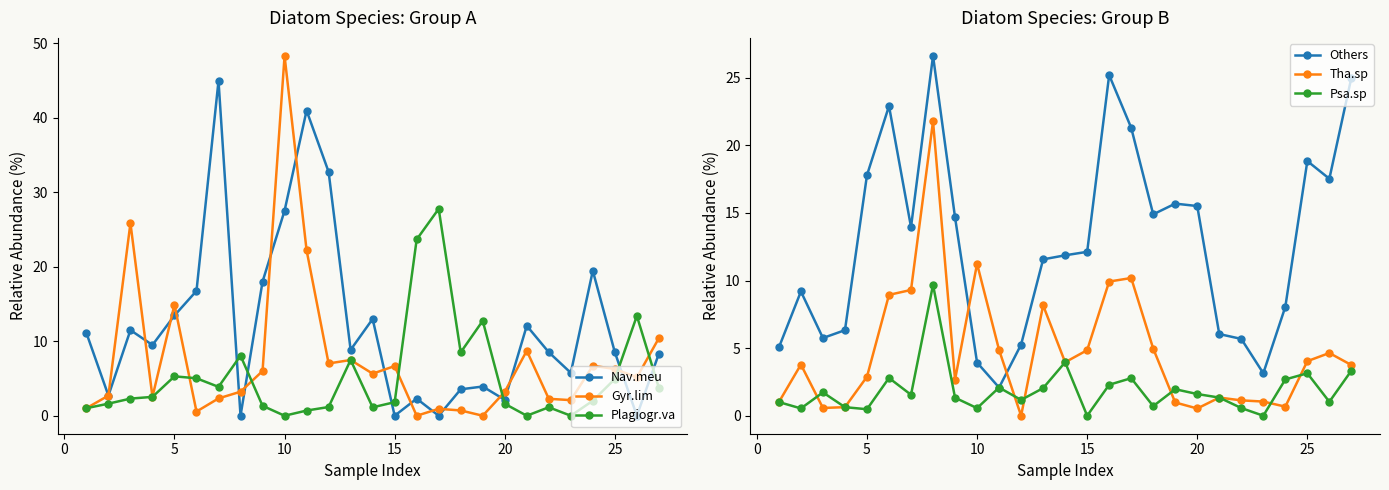

After their last crossing, which series has the higher values: Plagiogr.va or Psa.sp?

Plagiogr.va